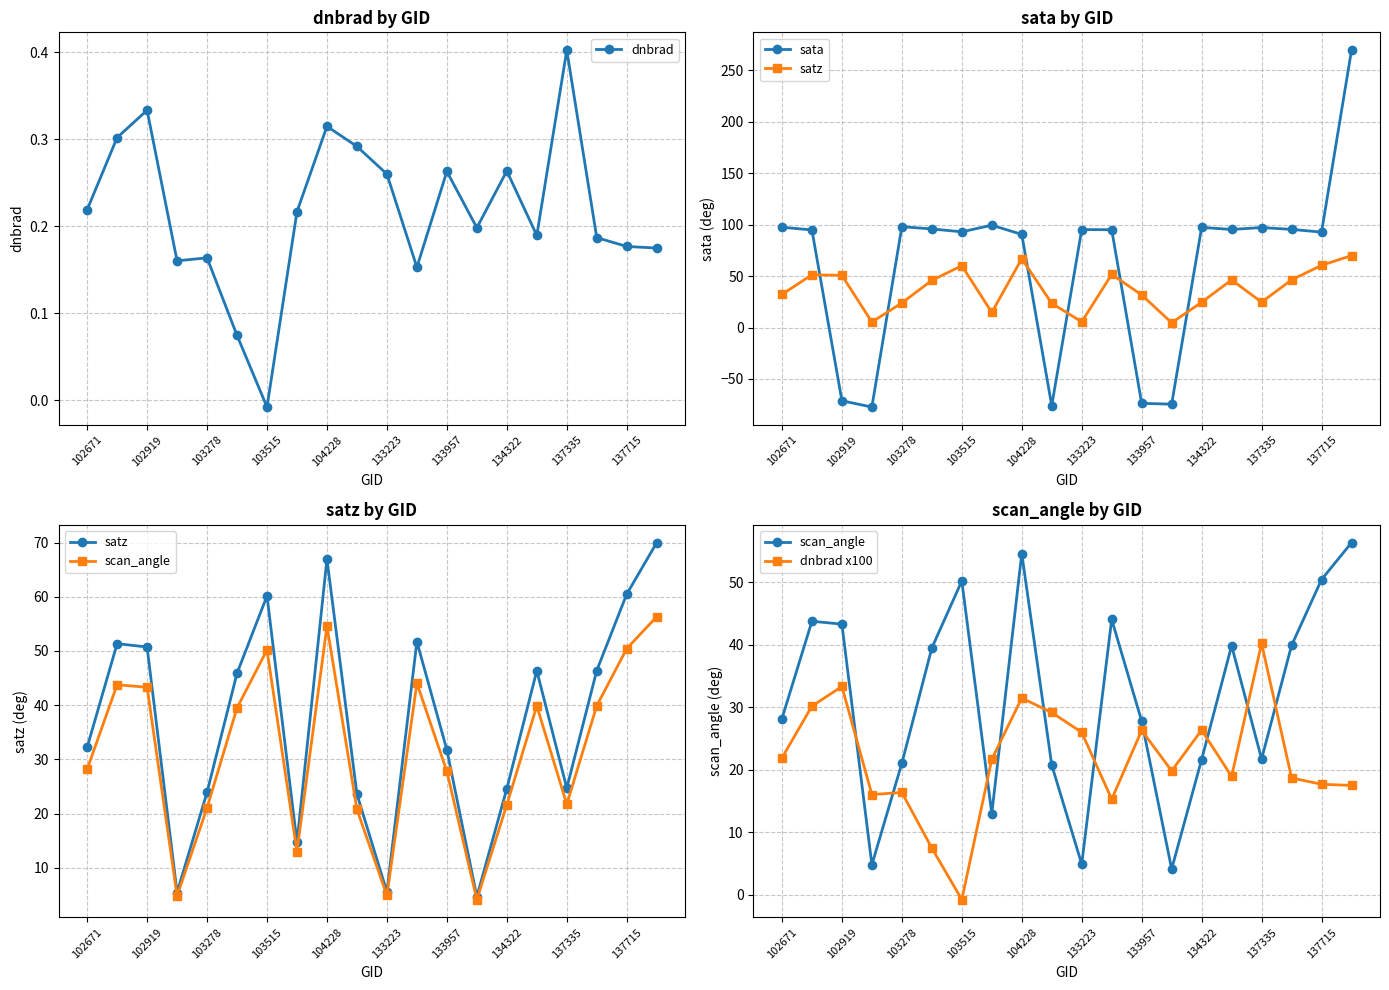

True or false: satz has a value of 33.0 at 11.

False